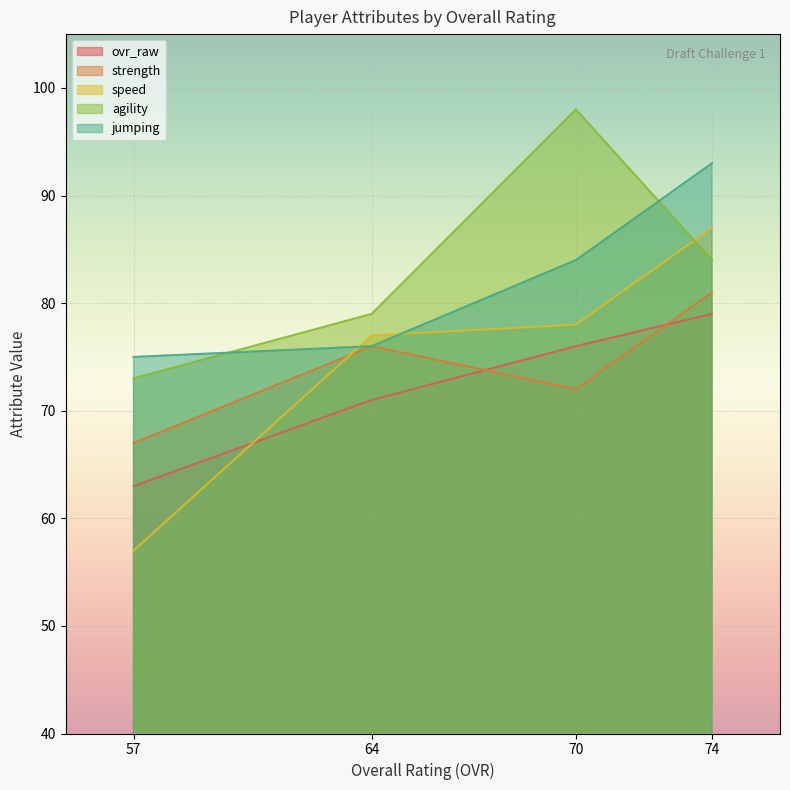

Which series changed the most between 74 and 57?

speed